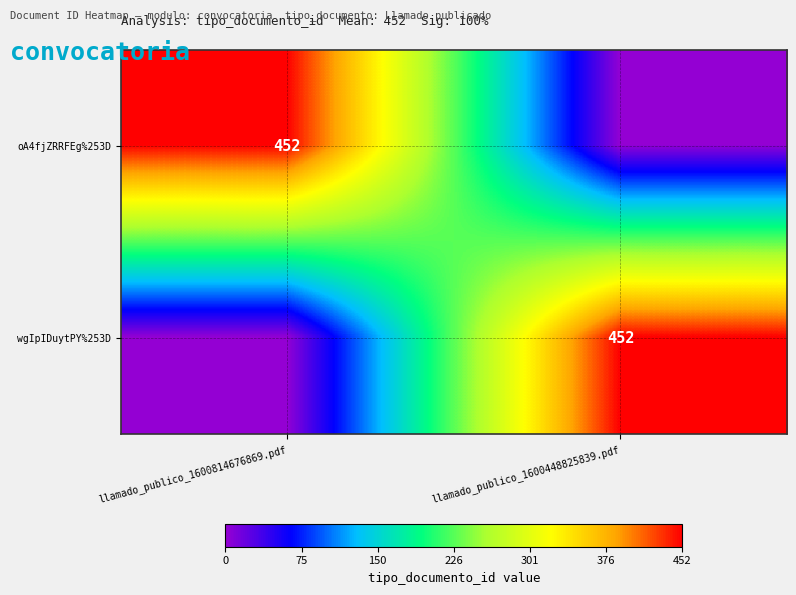

True or false: oA4fjZRRFEg%253D has a value of 452 at llamado_publico_1600814676869.pdf.

True